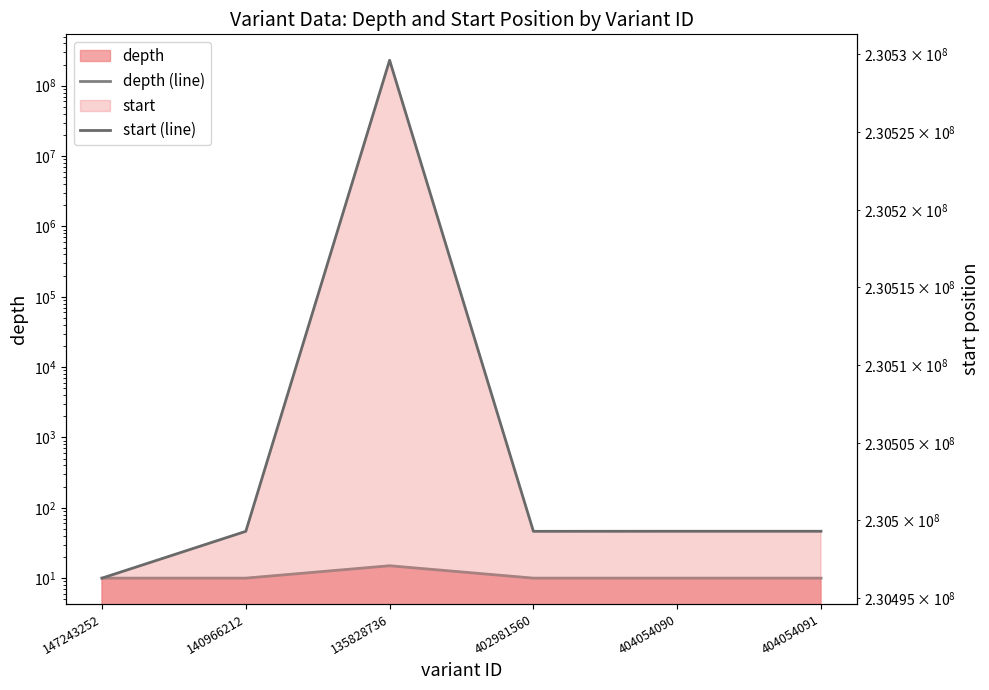

What is the label of the 6th point from the right?

147243252